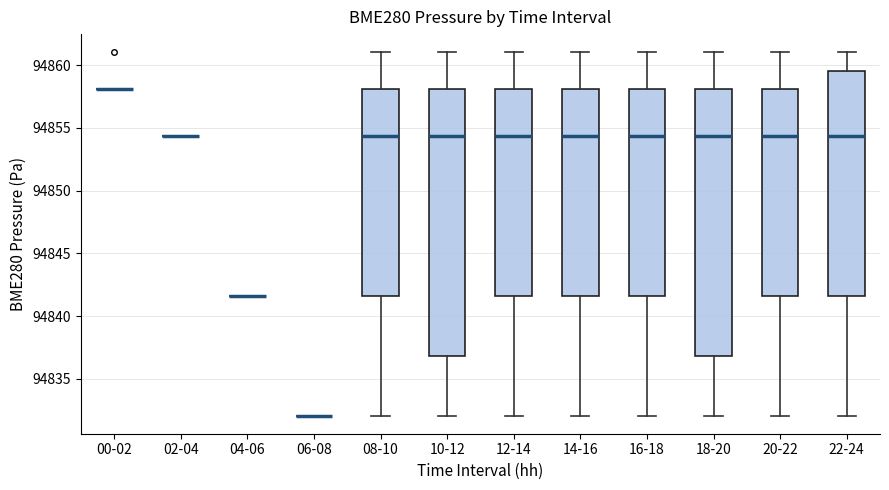

Reading left to right, transcribe this box plot: for each box, give where its median line is, the range the box spans, and where its two whiskers end, as read against the y-axis. The values are not printed on the chart, so give them approximately, as read against the axis.

00-02: box collapsed to a line at 94858.0, whiskers 94858.0 to 94858.0
02-04: box collapsed to a line at 94854.5, whiskers 94854.5 to 94854.5
04-06: box collapsed to a line at 94841.5, whiskers 94841.5 to 94841.5
06-08: box collapsed to a line at 94832.0, whiskers 94832.0 to 94832.0
08-10: median 94854.5, box 94841.5 to 94858.0, whiskers 94832.0 to 94861.0
10-12: median 94854.5, box 94837.0 to 94858.0, whiskers 94832.0 to 94861.0
12-14: median 94854.5, box 94841.5 to 94858.0, whiskers 94832.0 to 94861.0
14-16: median 94854.5, box 94841.5 to 94858.0, whiskers 94832.0 to 94861.0
16-18: median 94854.5, box 94841.5 to 94858.0, whiskers 94832.0 to 94861.0
18-20: median 94854.5, box 94837.0 to 94858.0, whiskers 94832.0 to 94861.0
20-22: median 94854.5, box 94841.5 to 94858.0, whiskers 94832.0 to 94861.0
22-24: median 94854.5, box 94841.5 to 94859.5, whiskers 94832.0 to 94861.0